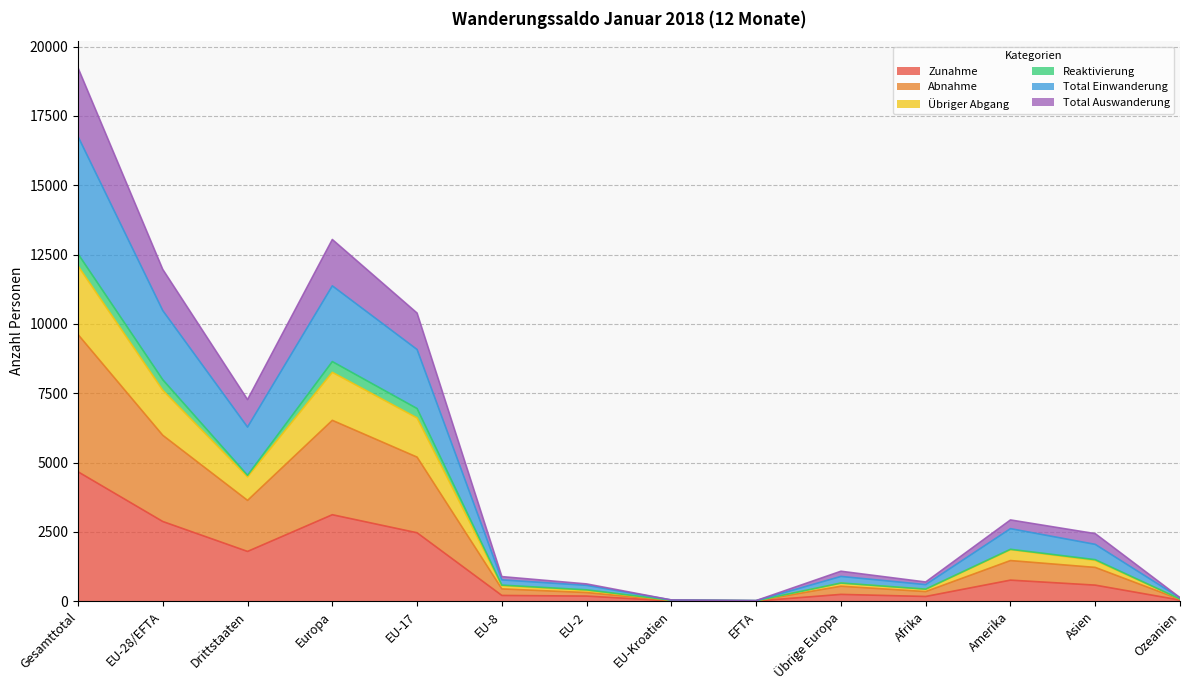

Is the value of Zunahme at Drittstaaten greater than the value of Übriger Abgang at EU-2?

Yes